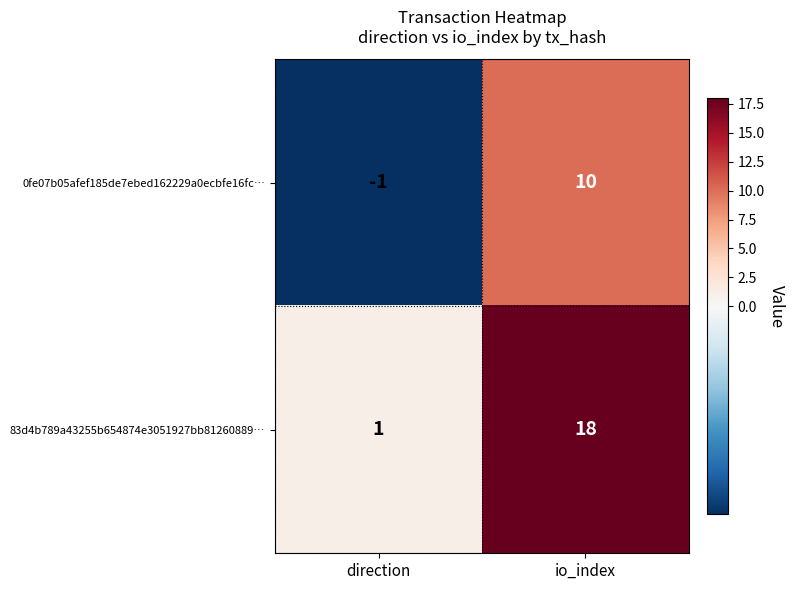

The value of 0fe07b05afef185de7ebed162229a0ecbfe16fc… at direction is 0. True or false?

False